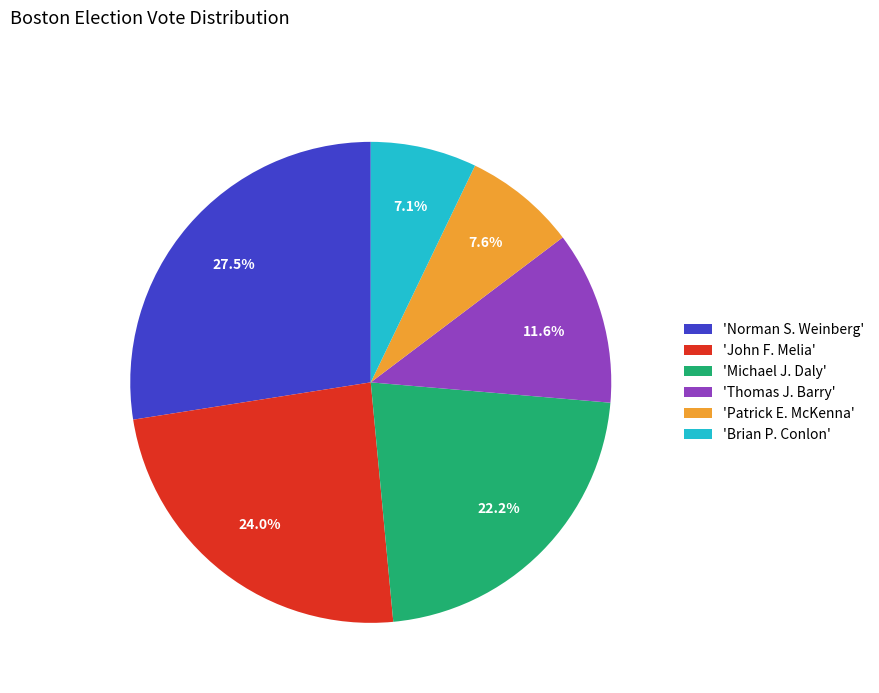

Which category has the biggest portion of the pie?

'Norman S. Weinberg'